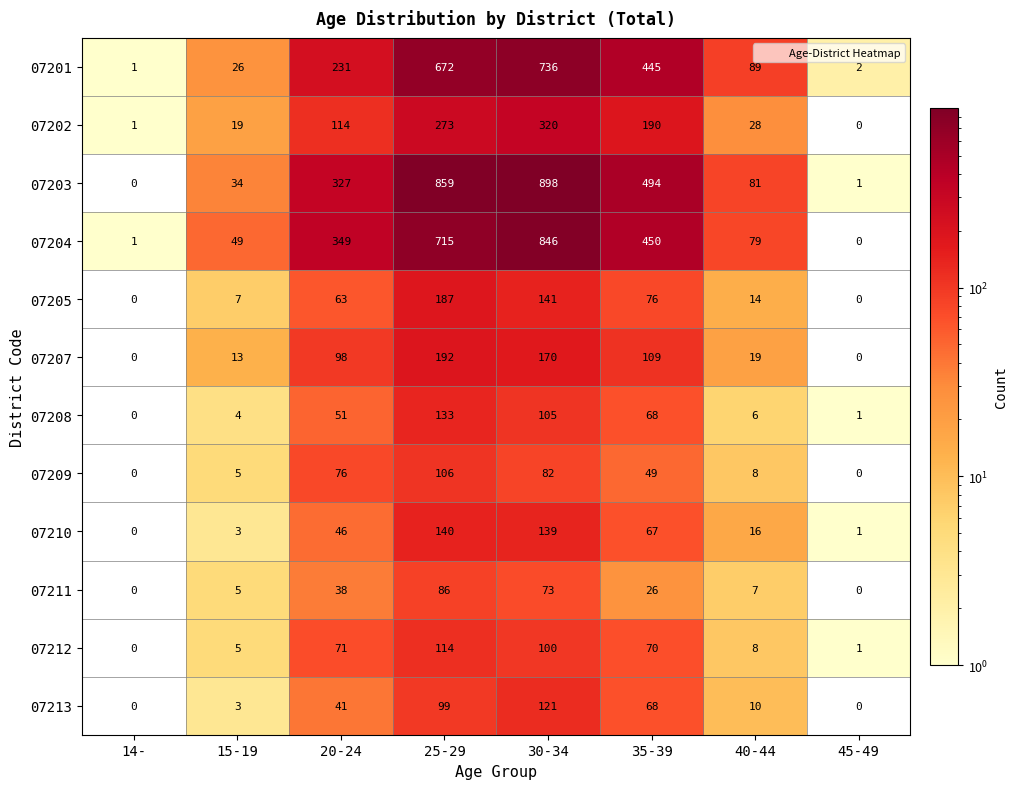

The value of 07210 at 45-49 is 1. True or false?

True